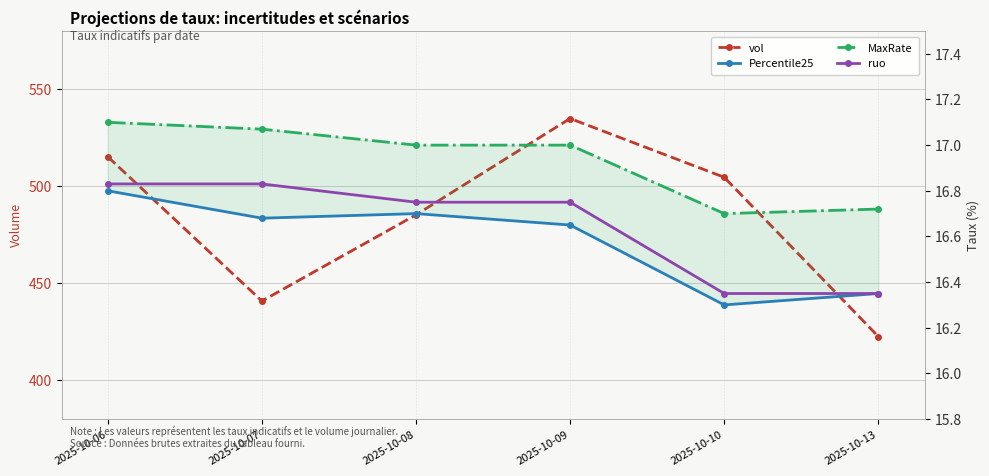

Which label corresponds to the largest value in the chart?

2025-10-09